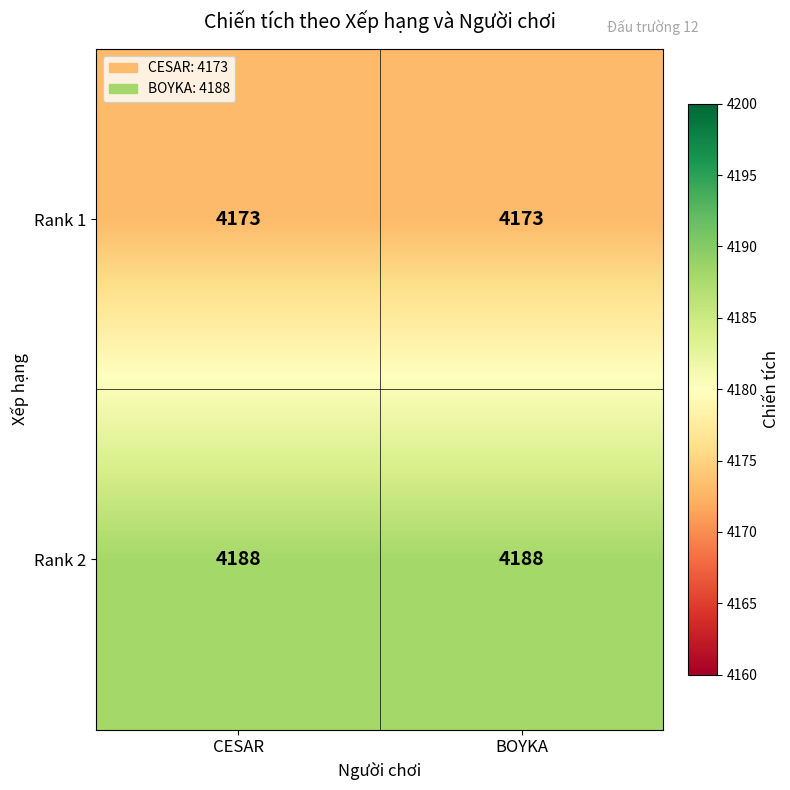

What is the average value of the Rank 2 series?

4188